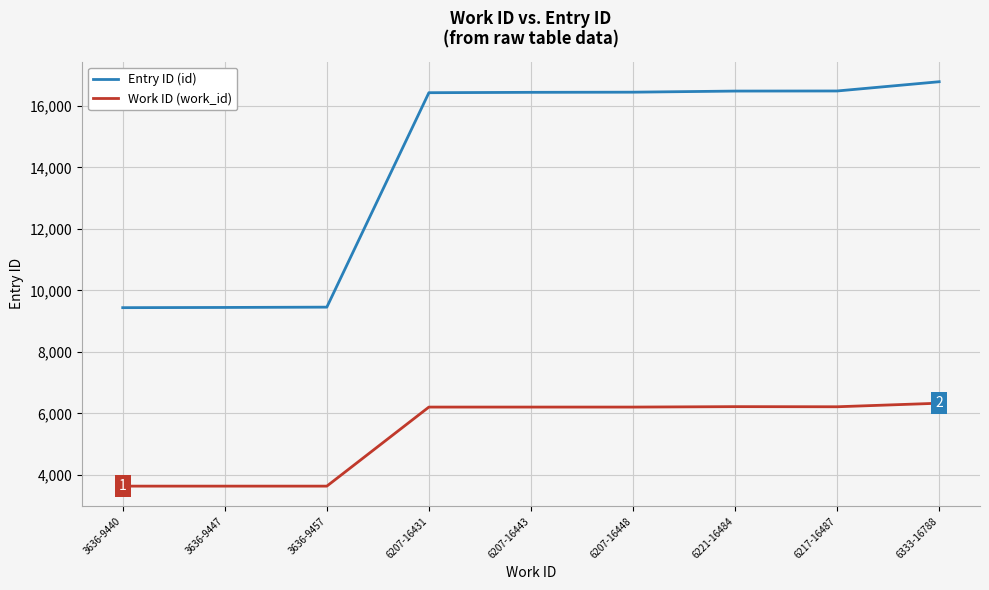

True or false: Work ID (work_id) and Entry ID (id) intersect in this chart.

False